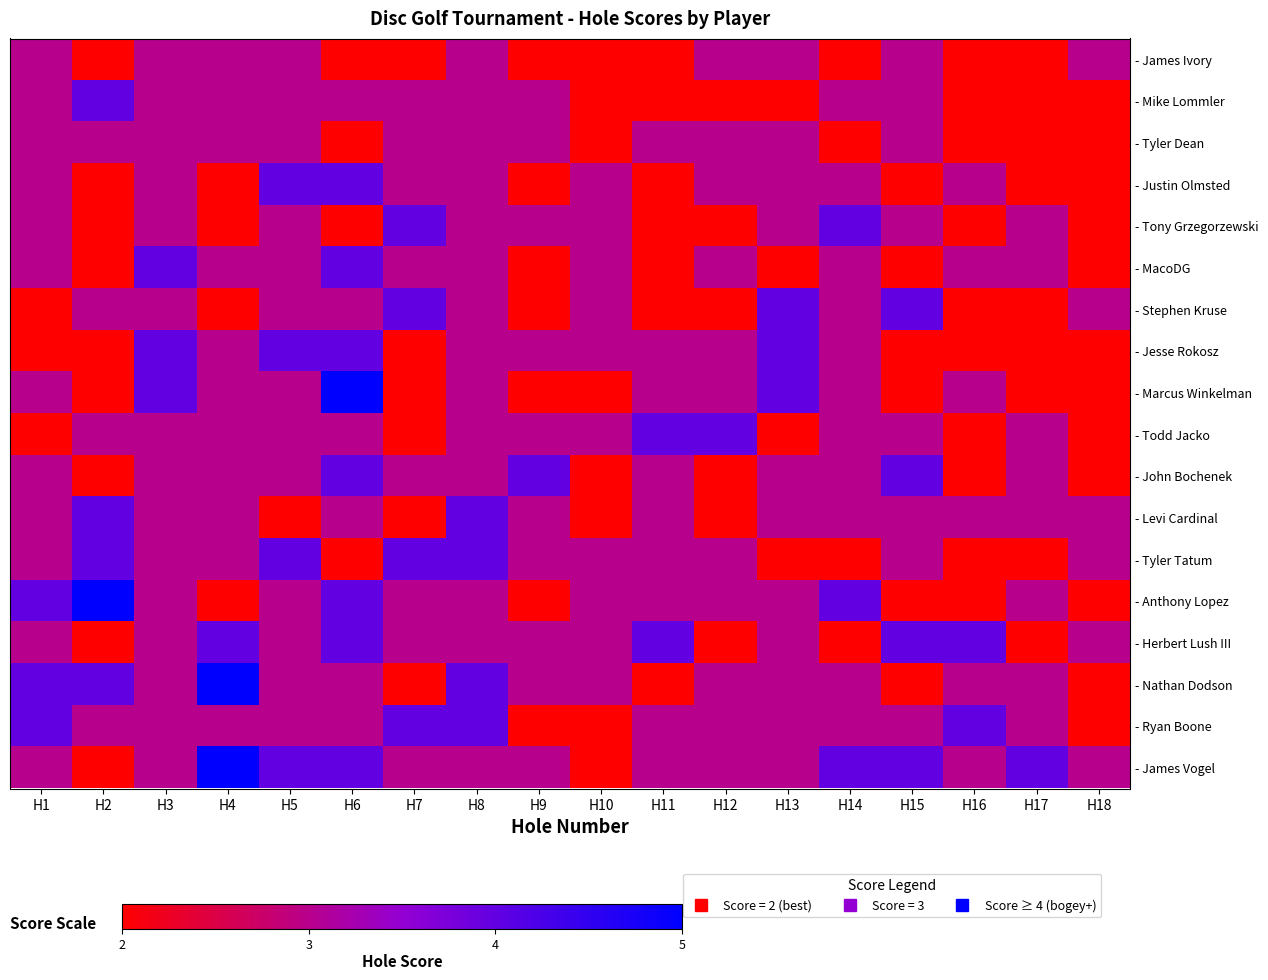

At H16, list the series in order from largest to smallest.

- Herbert Lush III, - Ryan Boone, - Justin Olmsted, - MacoDG, - Marcus Winkelman, - Levi Cardinal, - Nathan Dodson, - James Vogel, - James Ivory, - Mike Lommler, - Tyler Dean, - Tony Grzegorzewski, - Stephen Kruse, - Jesse Rokosz, - Todd Jacko, - John Bochenek, - Tyler Tatum, - Anthony Lopez